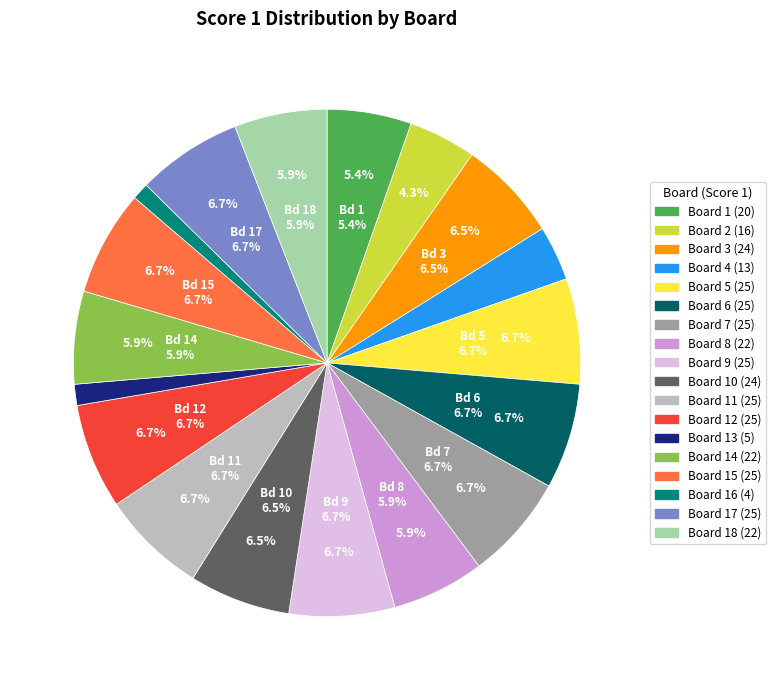

What is the smallest slice in the pie chart?

Board 16